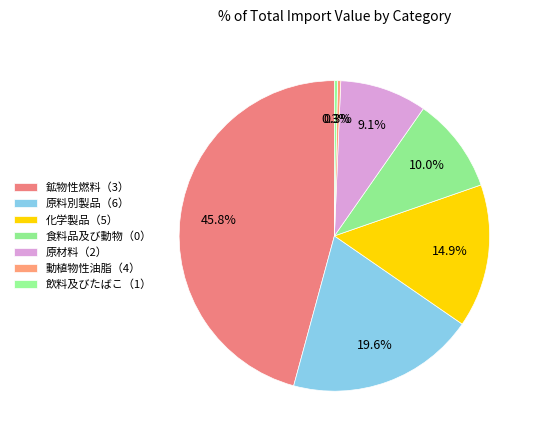

Count the number of slices in the pie.

7